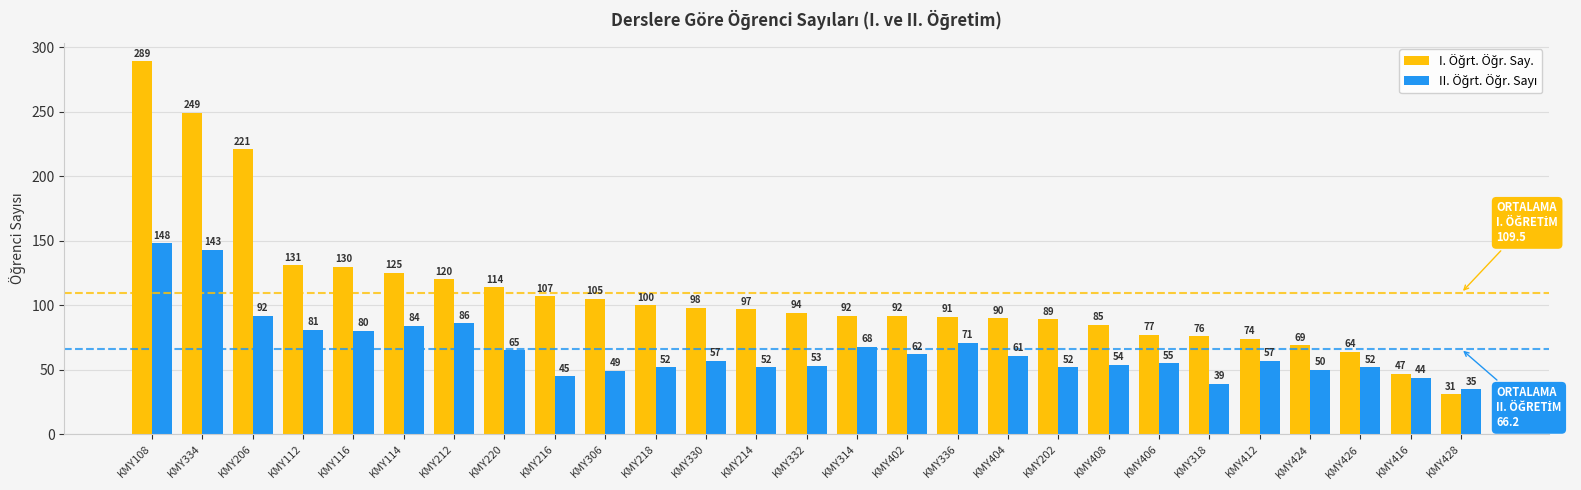

At which category is the sum across all series the highest?

KMY108